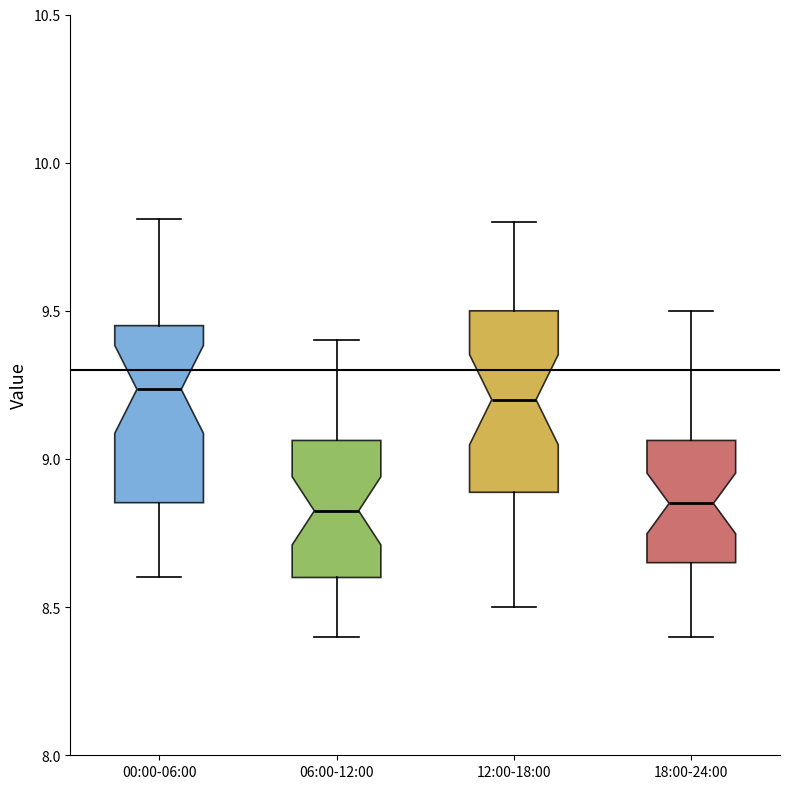

Reading left to right, transcribe this box plot: for each box, give where its median line is, the range the box spans, and where its two whiskers end, as read against the y-axis. The values are not printed on the chart, so give them approximately, as read against the axis.

00:00-06:00: median 9.25, box 8.85 to 9.45, whiskers 8.60 to 9.80
06:00-12:00: median 8.85, box 8.60 to 9.05, whiskers 8.40 to 9.40
12:00-18:00: median 9.20, box 8.90 to 9.50, whiskers 8.50 to 9.80
18:00-24:00: median 8.85, box 8.65 to 9.05, whiskers 8.40 to 9.50